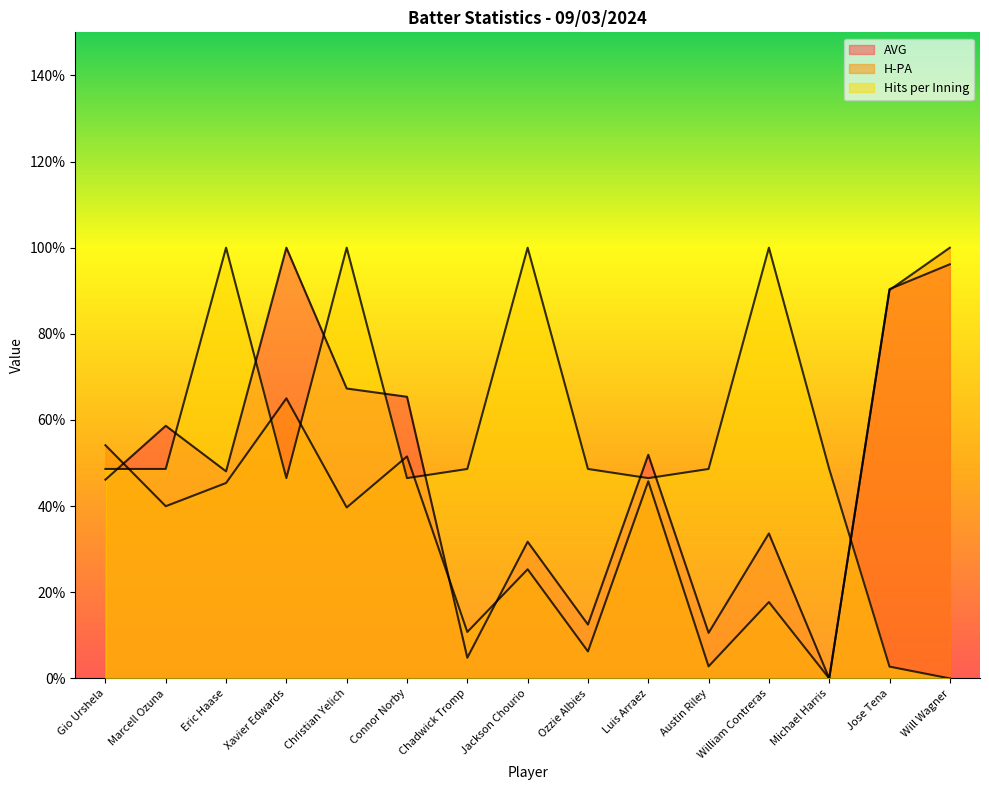

Reading right to left, transcribe all the data shown in this chart.

AVG: 1.0	0.9	0.0	0.3	0.1	0.5	0.1	0.3	0.0	0.7	0.7	1.0	0.5	0.6	0.5
H-PA: 1.0	0.9	0.0	0.2	0.0	0.5	0.1	0.3	0.1	0.5	0.4	0.7	0.5	0.4	0.5
Hits per Inning: 0.0	0.0	0.5	1.0	0.5	0.5	0.5	1.0	0.5	0.5	1.0	0.5	1.0	0.5	0.5